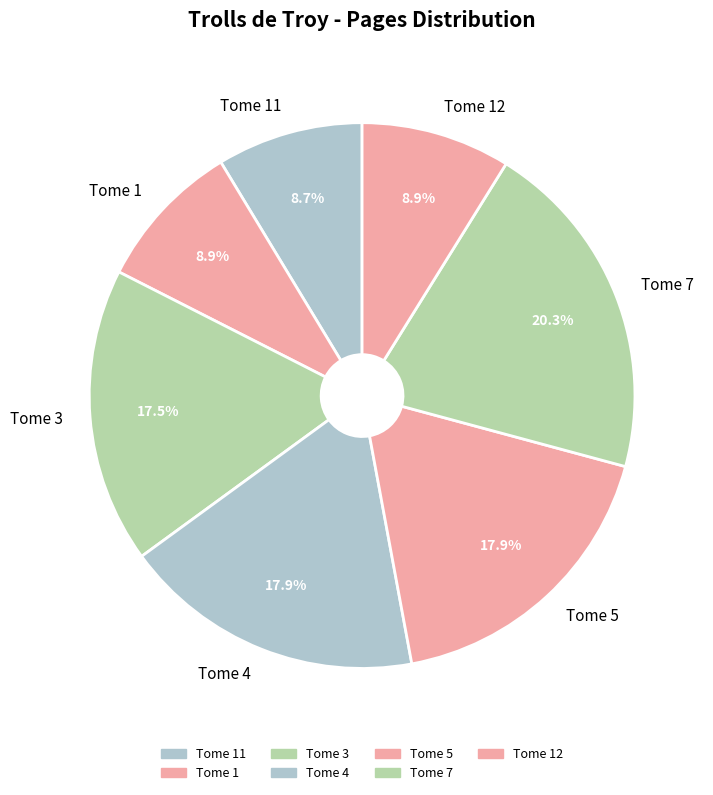

To the nearest percent, what is the average slice percentage?

14%